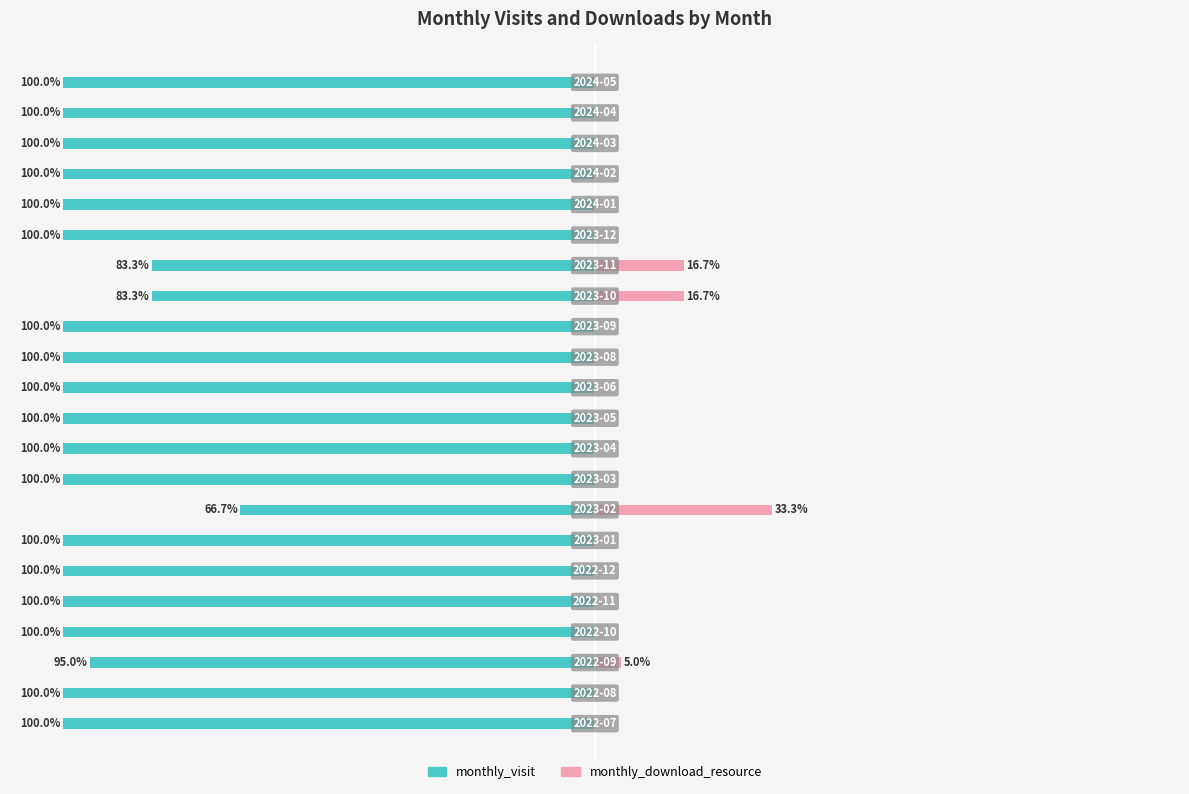

True or false: monthly_download_resource has a value of 5.0 at 2.

True